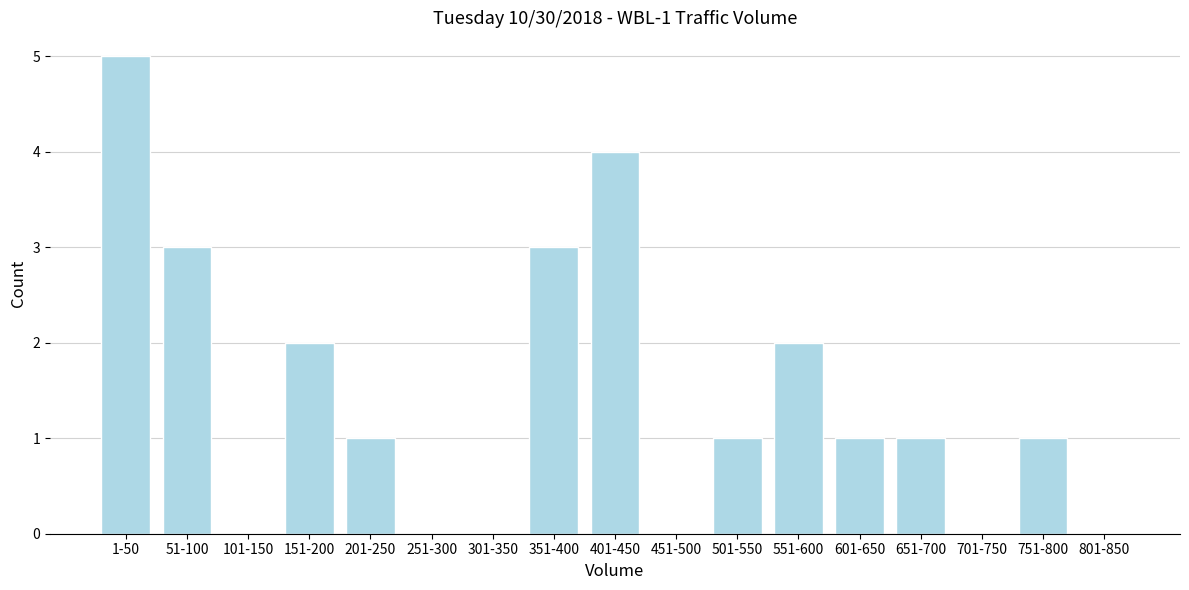

Reading left to right, list all the values displayed in this chart.

1-50=5	51-100=3	101-150=0	151-200=2	201-250=1	251-300=0	301-350=0	351-400=3	401-450=4	451-500=0	501-550=1	551-600=2	601-650=1	651-700=1	701-750=0	751-800=1	801-850=0